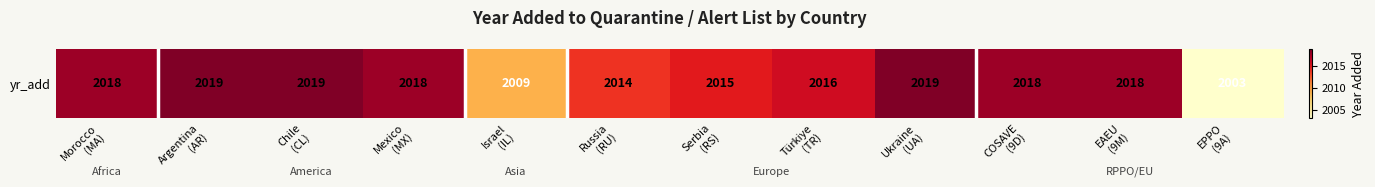

Where does the data first go above 2018?

Argentina
(AR)